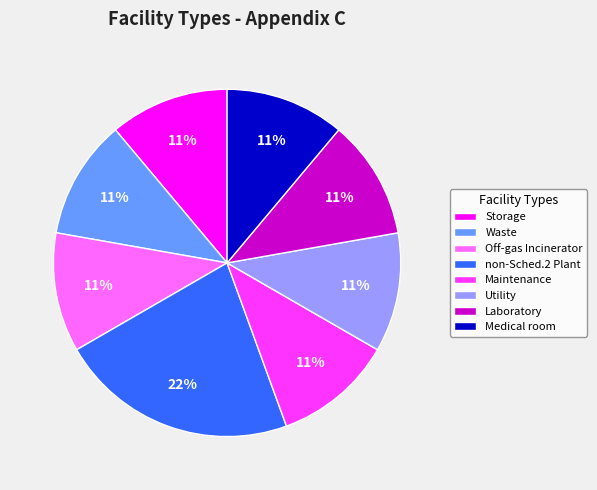

To the nearest percent, what is the combined percentage of non-Sched.2 Plant and Medical room?

33%